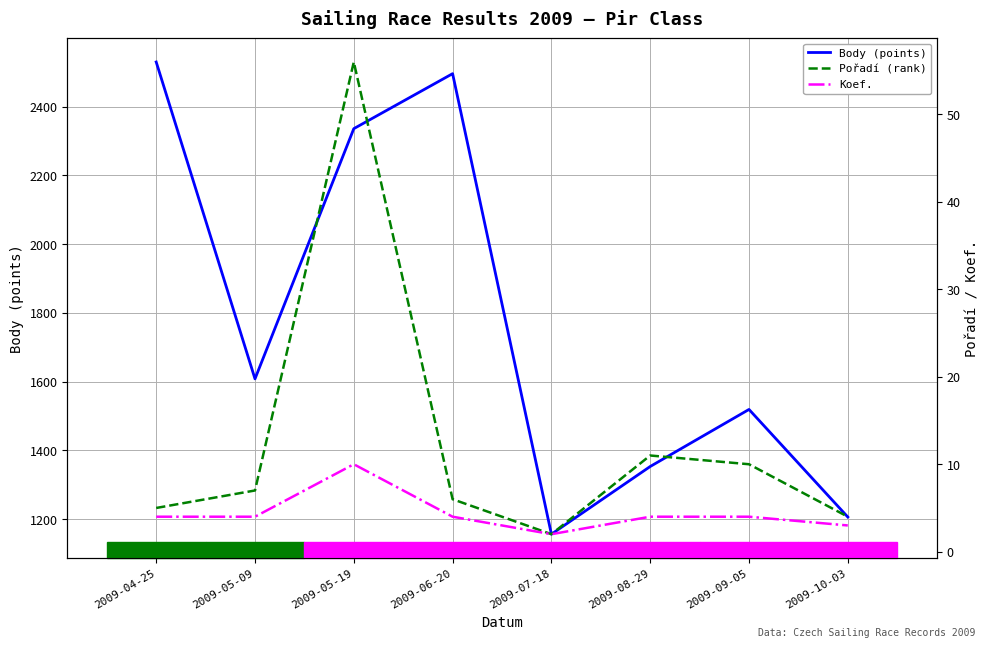

What value does the Pořadí (rank) series have at 2009-05-09, to the nearest 5?

5